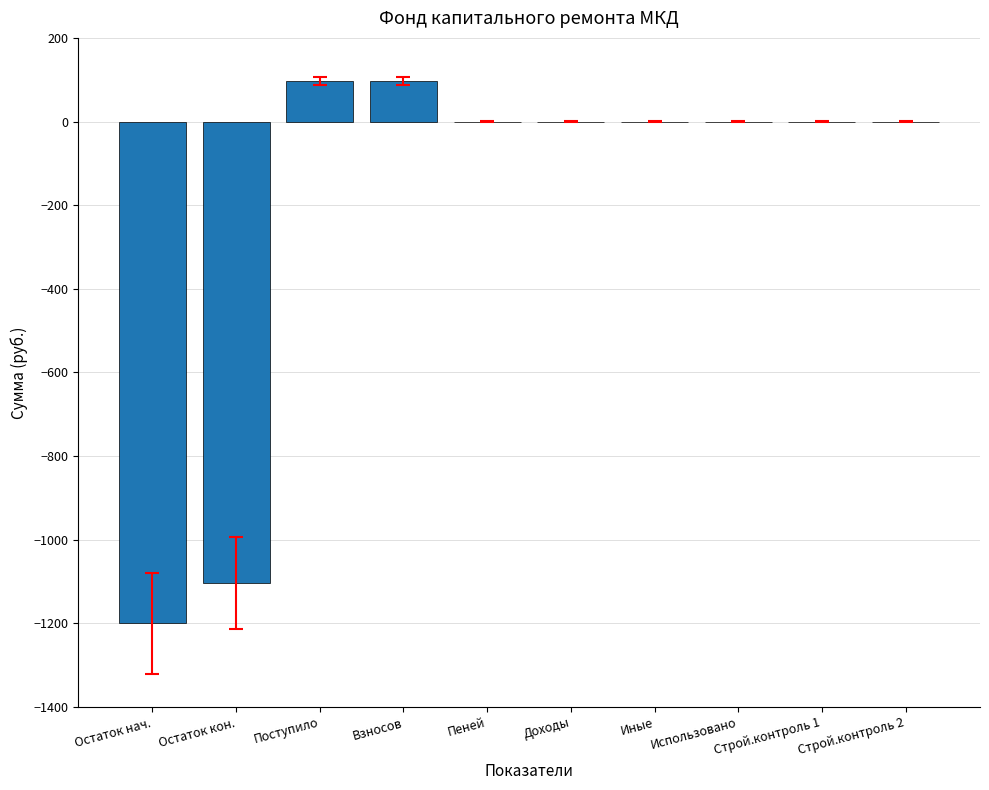

What is the maximum value shown in the chart?

96.9